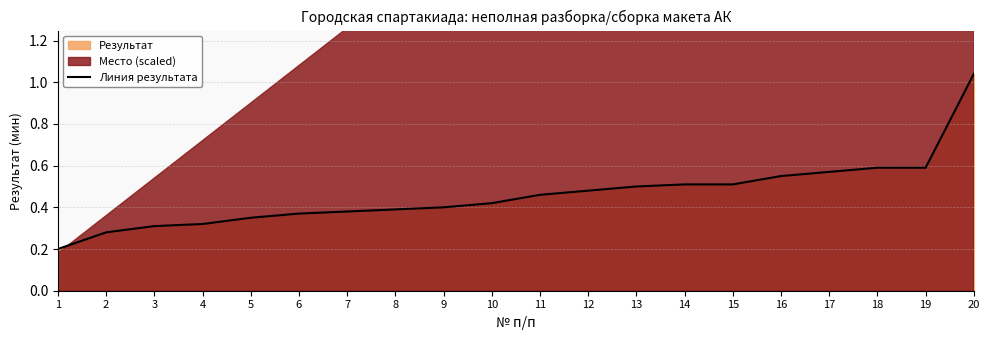

Which label corresponds to the largest value in the chart?

20